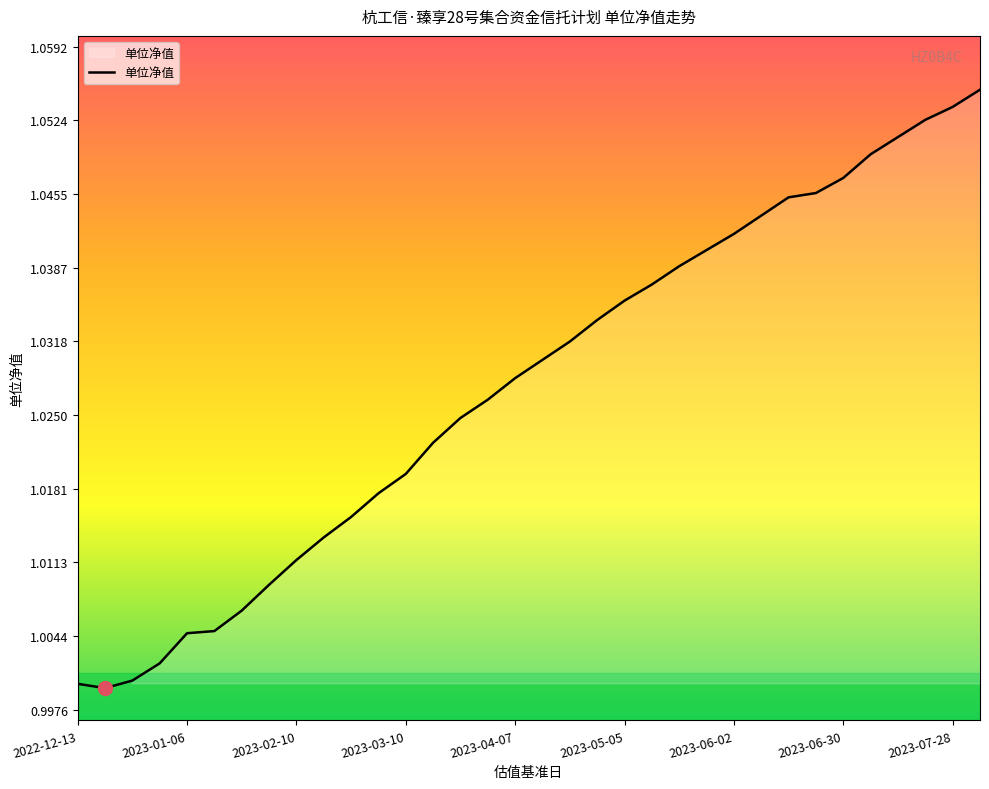

How many lines are shown in the chart?

1